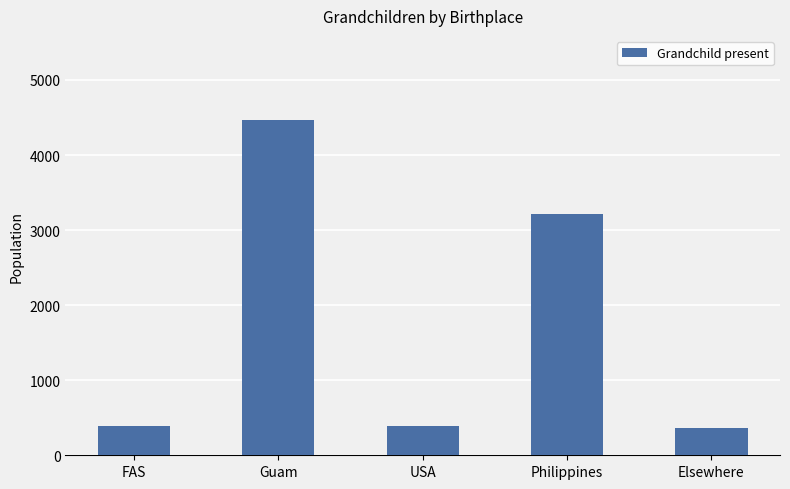

What is the average value?

1766